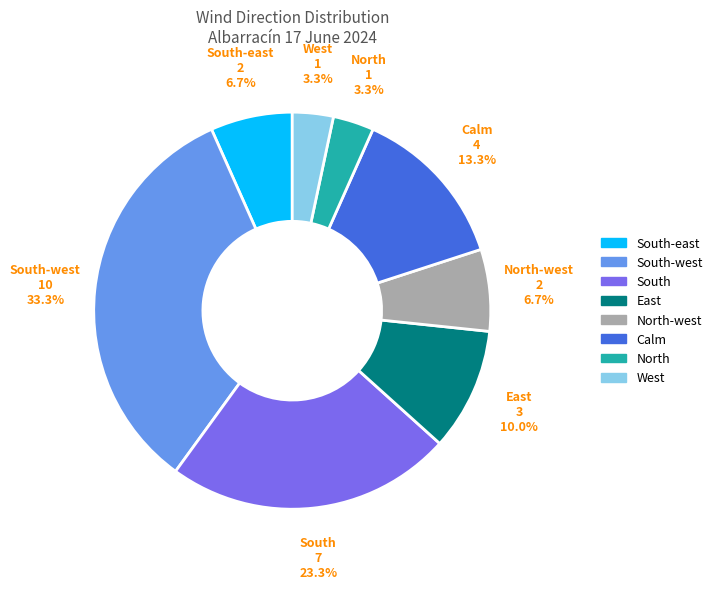

Combined, do West and North-west account for over 50%?

No